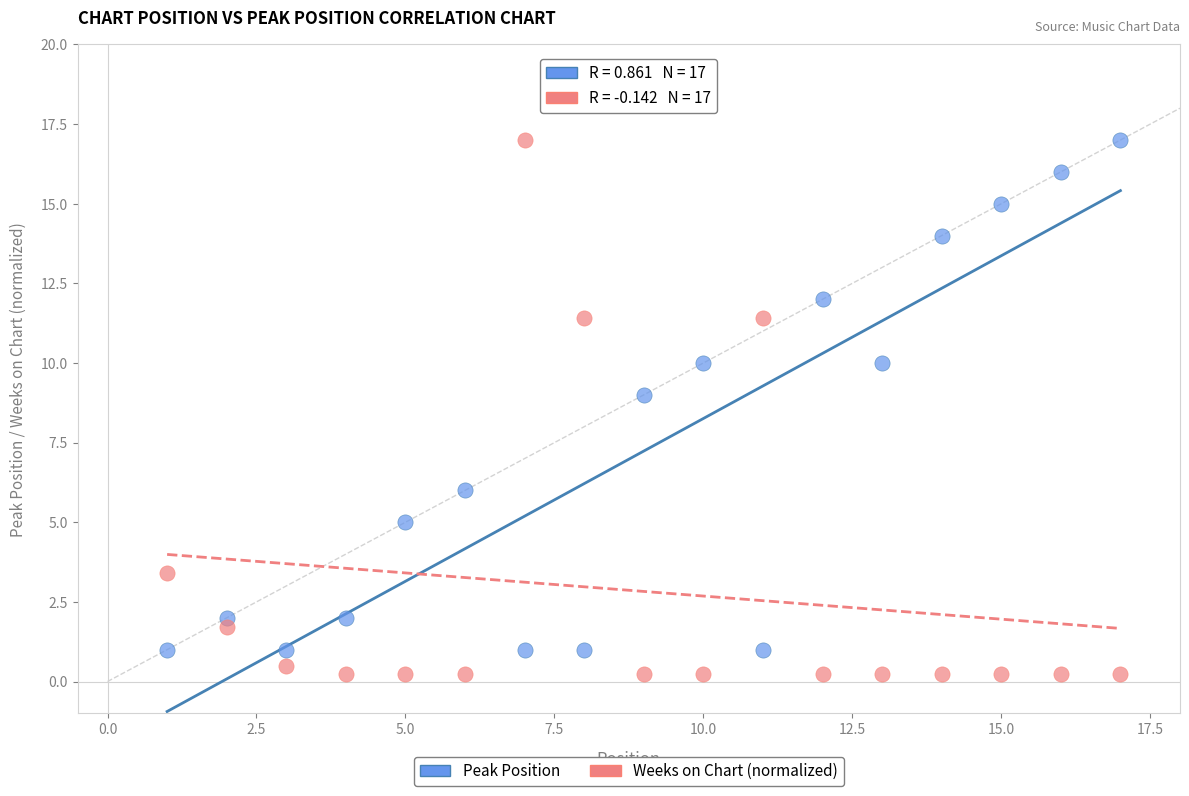

Which series contains the lowest Y value?

Weeks on Chart (normalized)